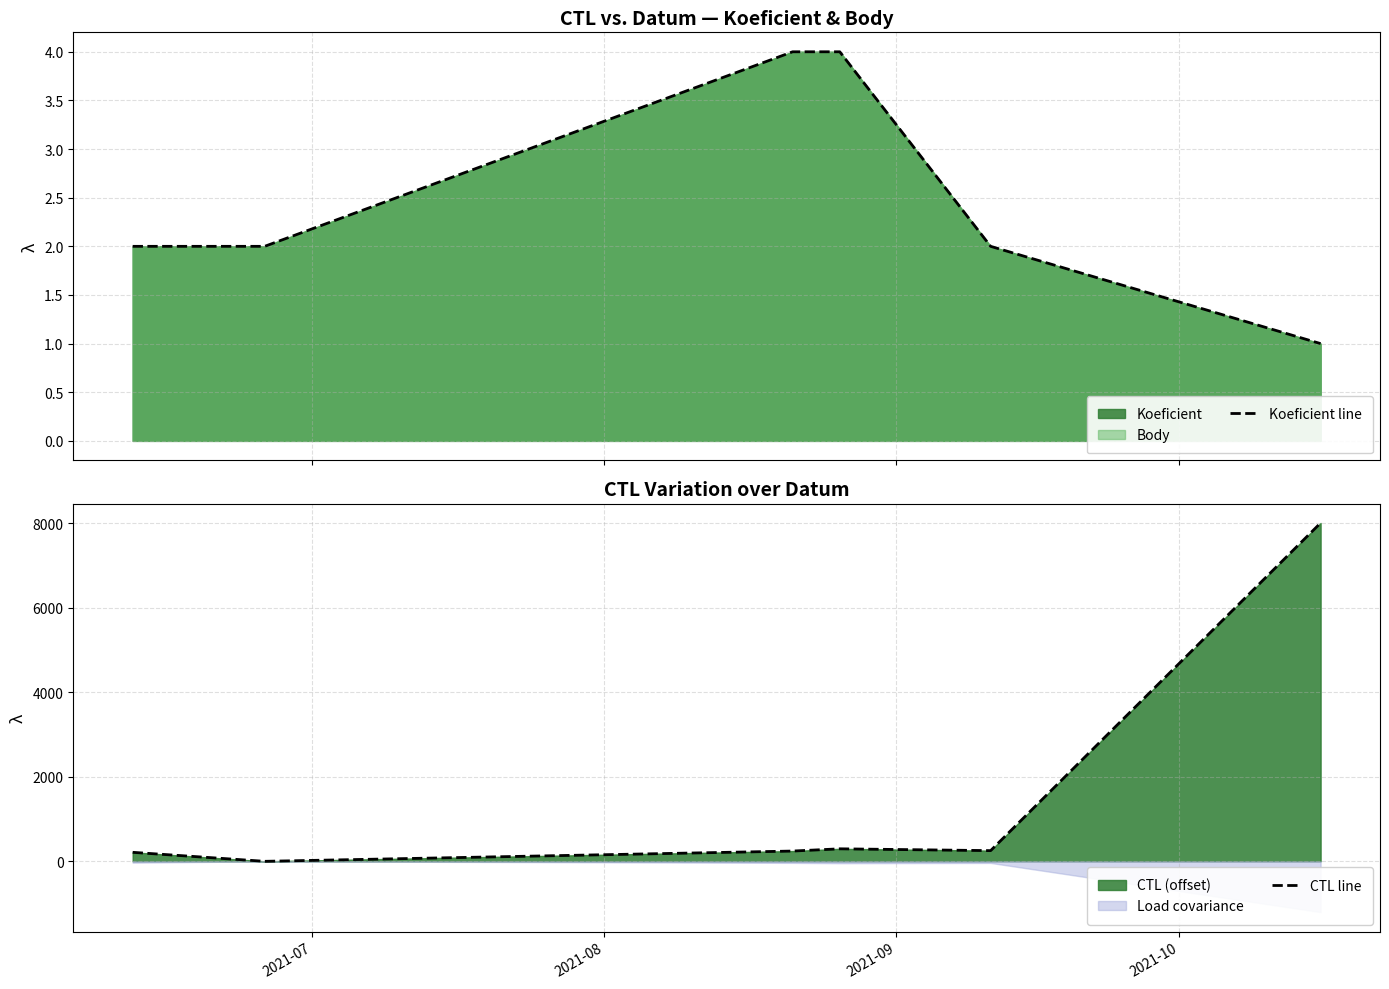

How many values in the CTL line series are below 253?

3